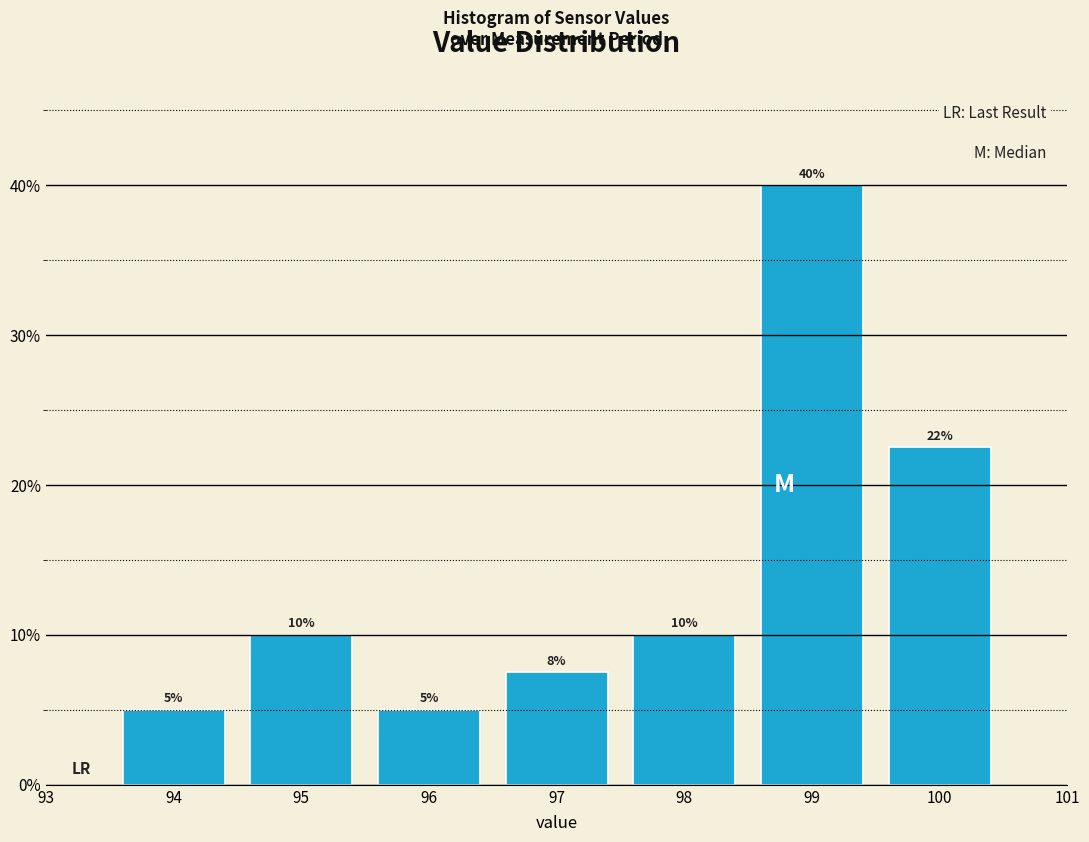

Over which range of the x-axis is the bar tallest?

98.5 to 99.5